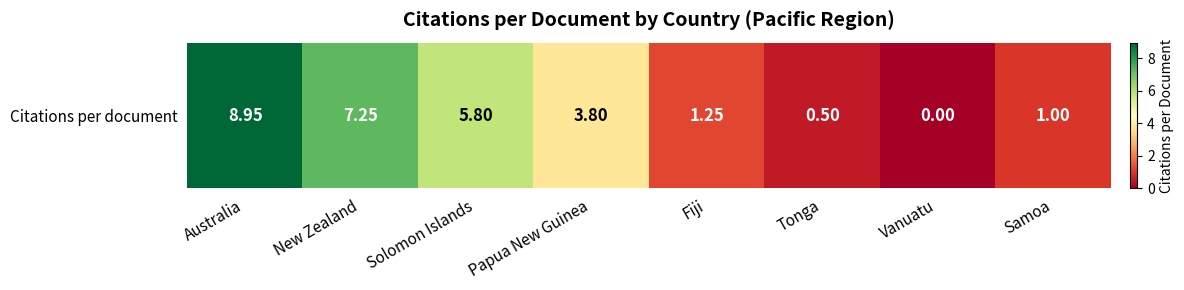

Which has a higher value, Solomon Islands or New Zealand?

New Zealand